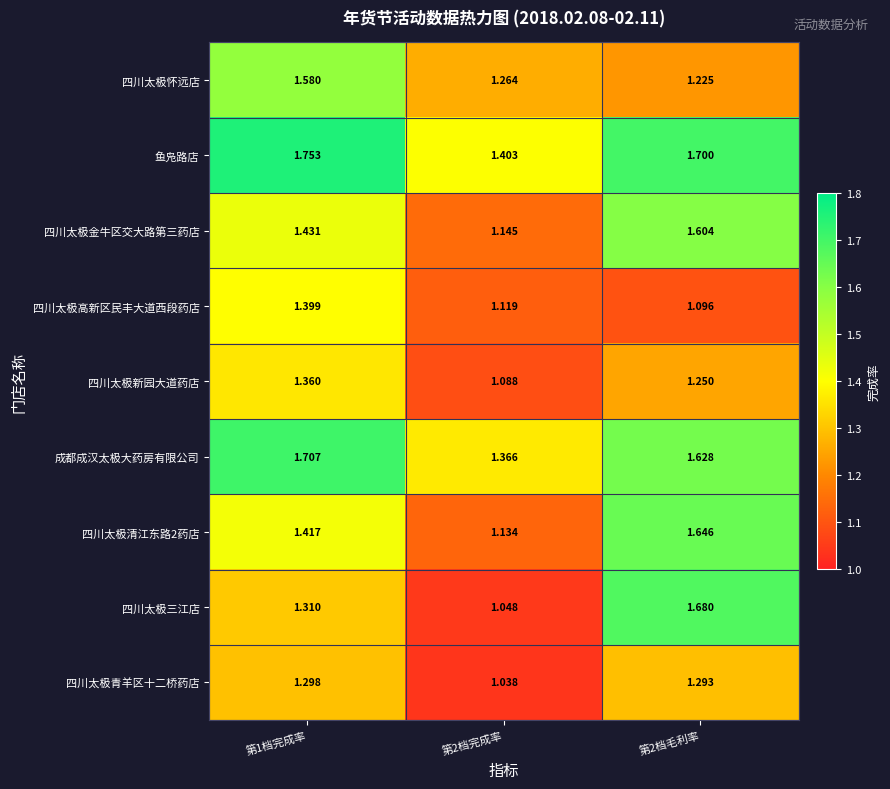

Which series has the largest range (max minus min)?

四川太极三江店